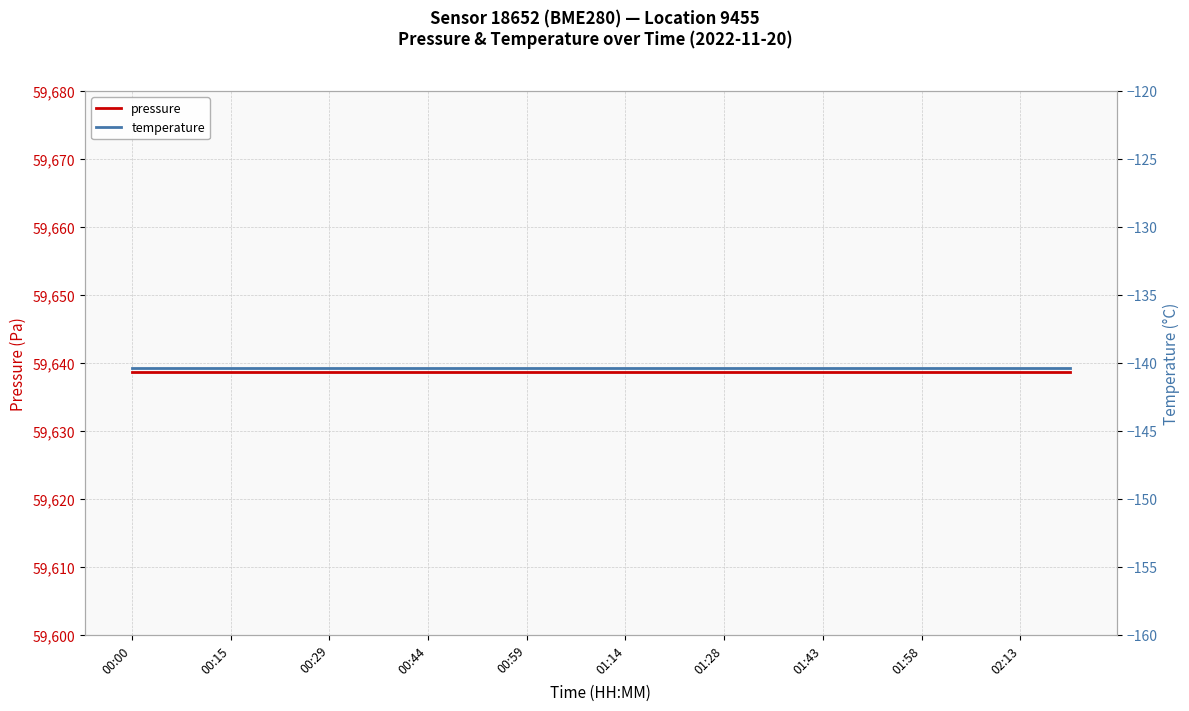

Is it true that pressure equals 59638.6 at 19?

True